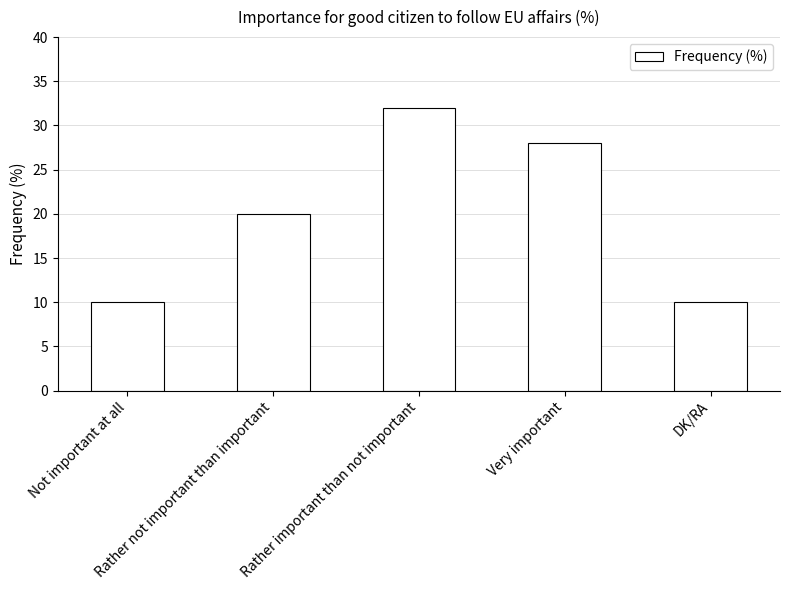

What is the difference between the second highest and second lowest values?

18